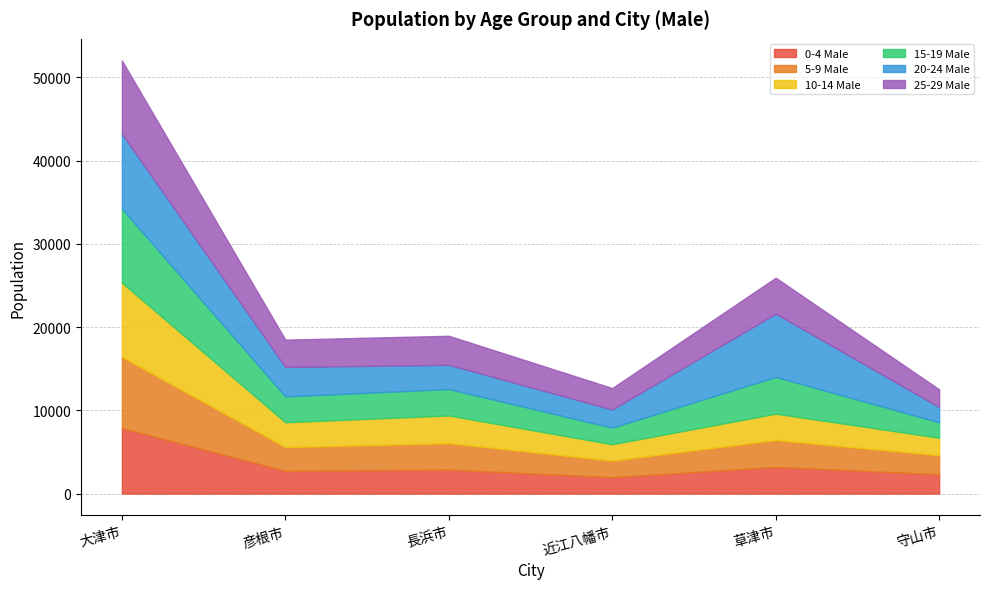

How many data points in 0-4 Male are less than 2881?

3